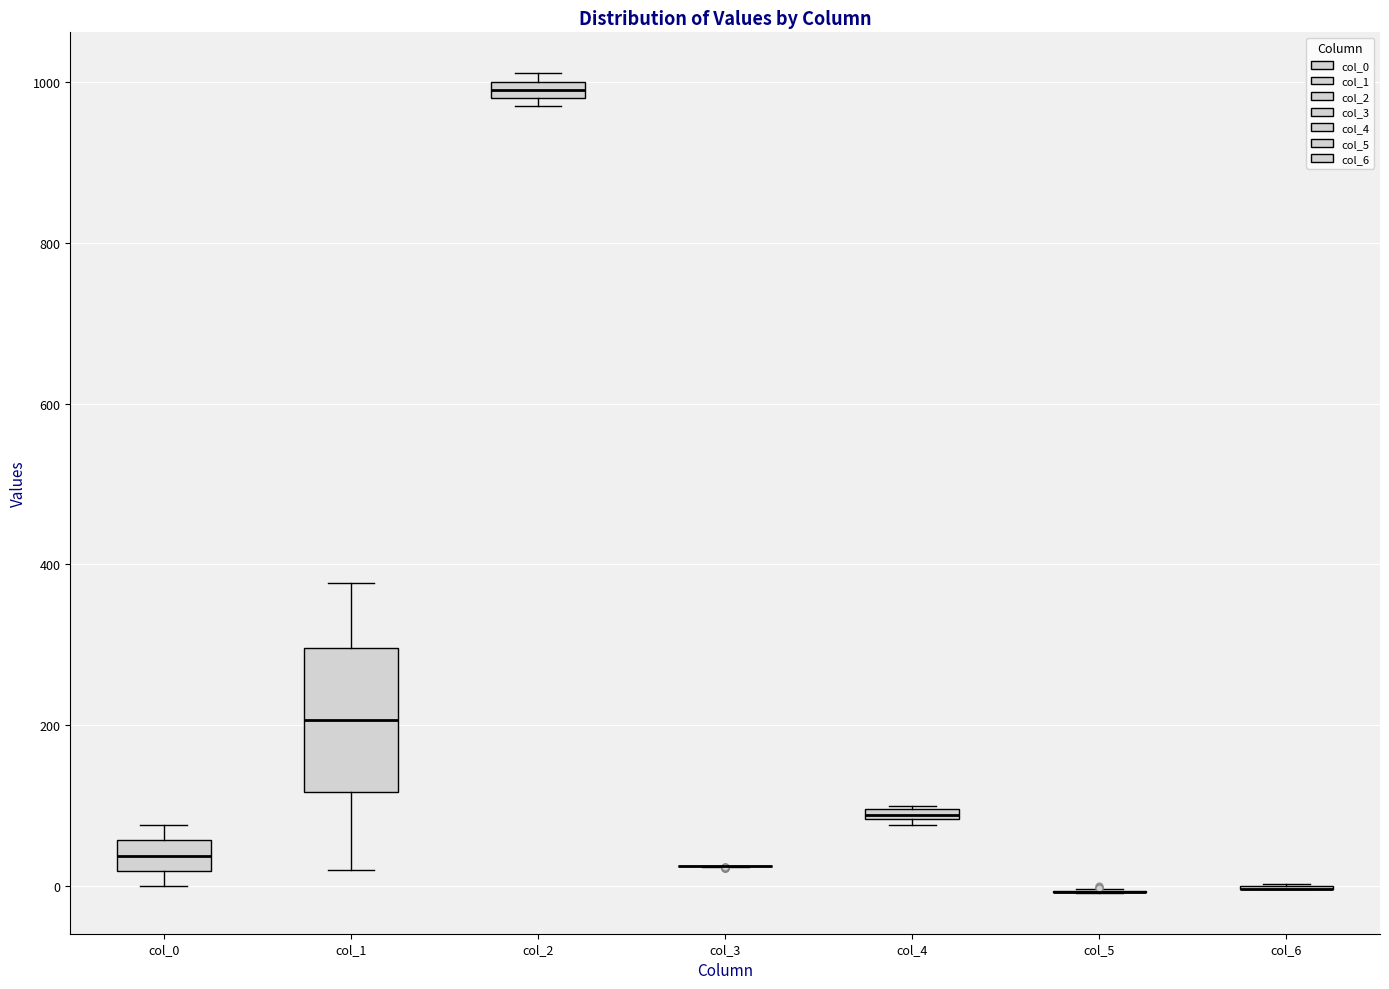

Where does the upper whisker of the box for col_1 end on the y-axis? The values are not printed on the chart, so give them approximately, as read against the axis.

380